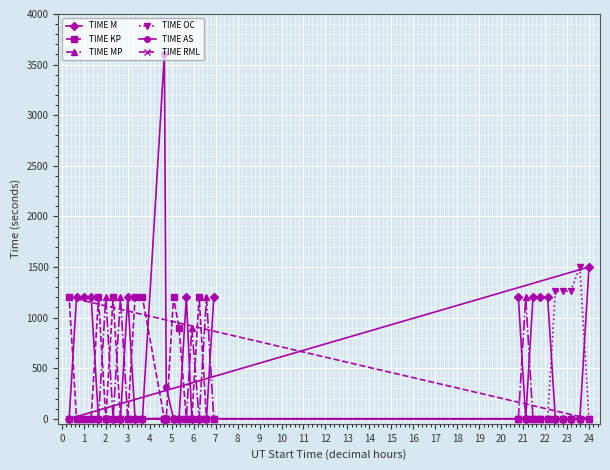

What is the maximum value shown in the chart?

3600